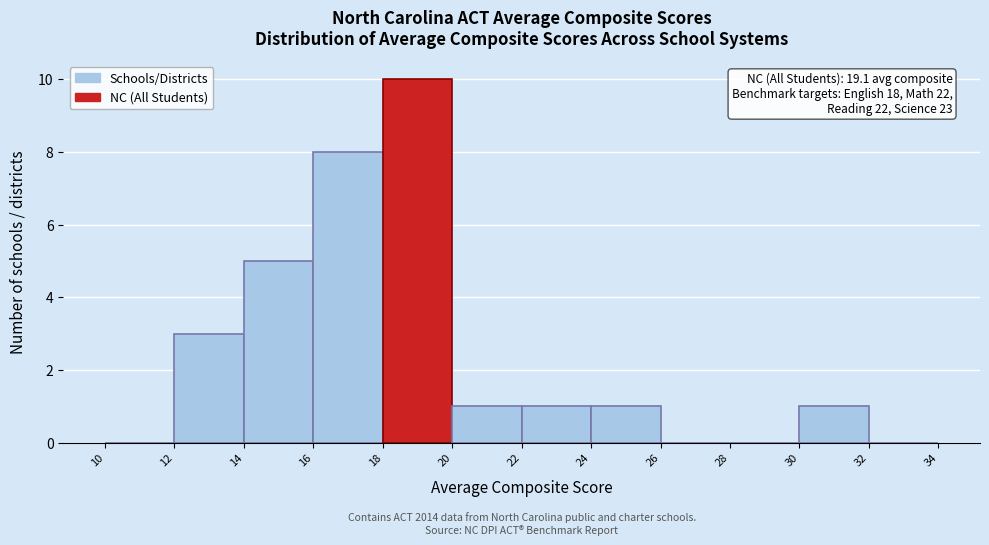

Which range on the x-axis has the tallest bar?

18 to 20